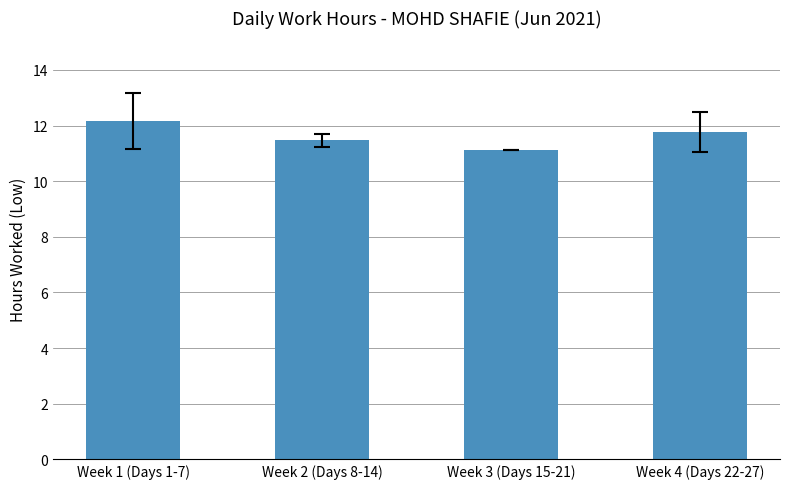

At which label is the value closest to 11?

Week 3 (Days 15-21)